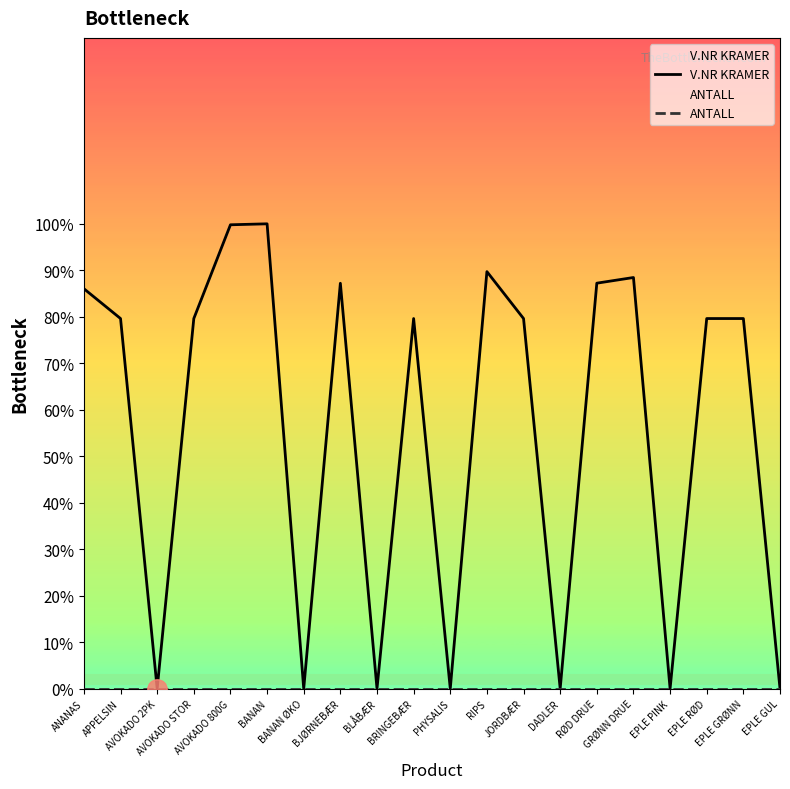

What is the total value across all series at AVOKADO 800G?

1.0